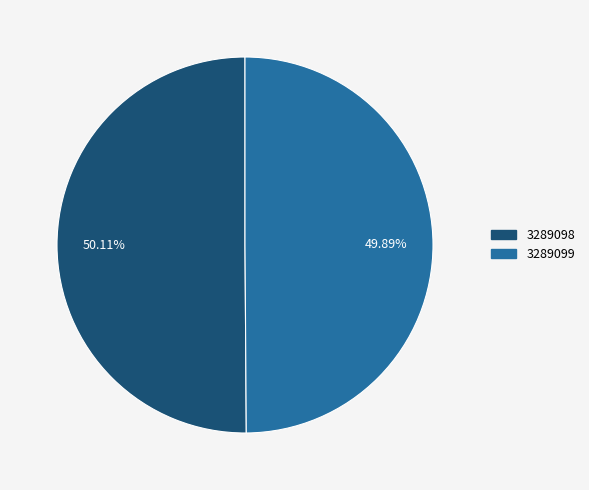

To the nearest percent, what portion does 3289098 represent?

50%